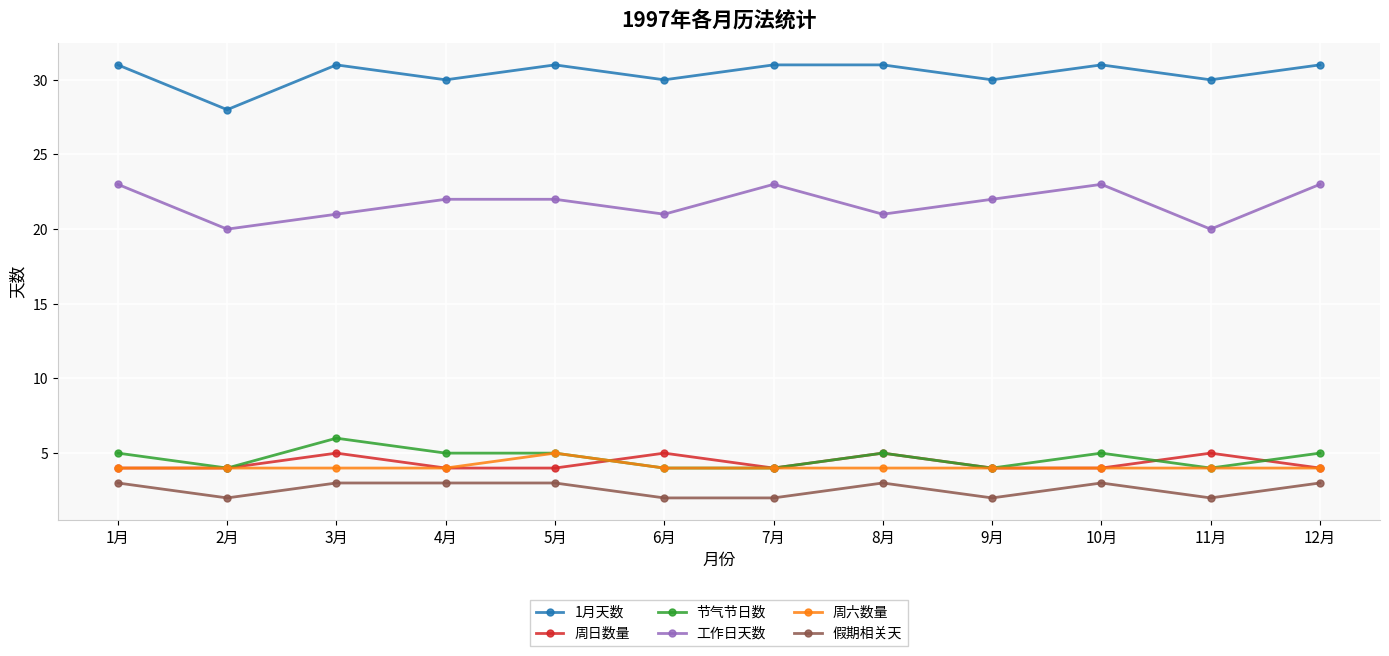

Is the value of 假期相关天 at 3月 greater than the value of 周日数量 at 11月?

No